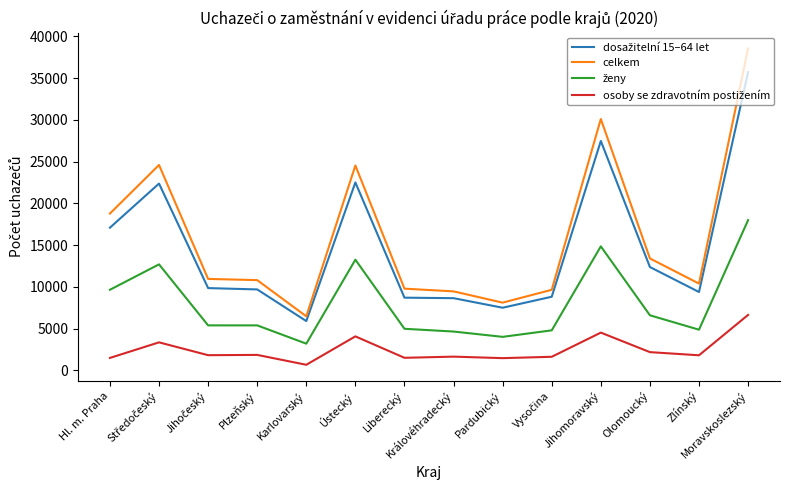

Which series changed the most between Plzeňský and Jihomoravský?

celkem